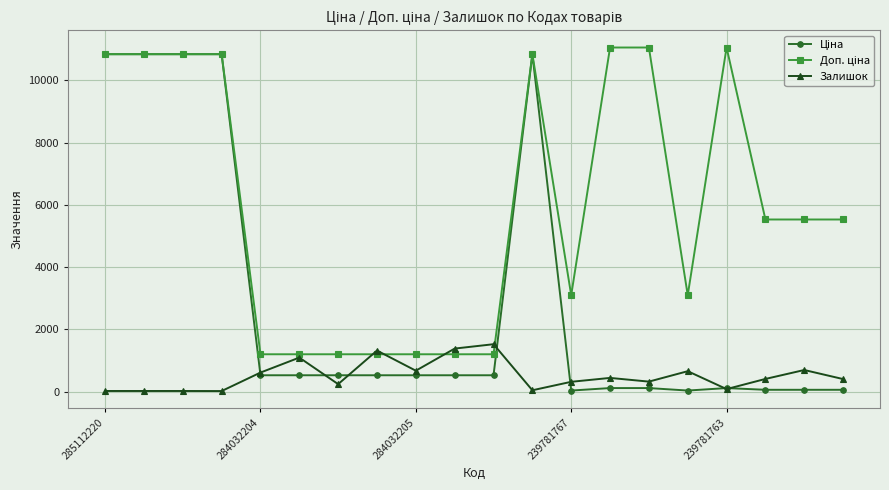

Which series ends up on top after the final intersection of Залишок and Доп. ціна?

Доп. ціна